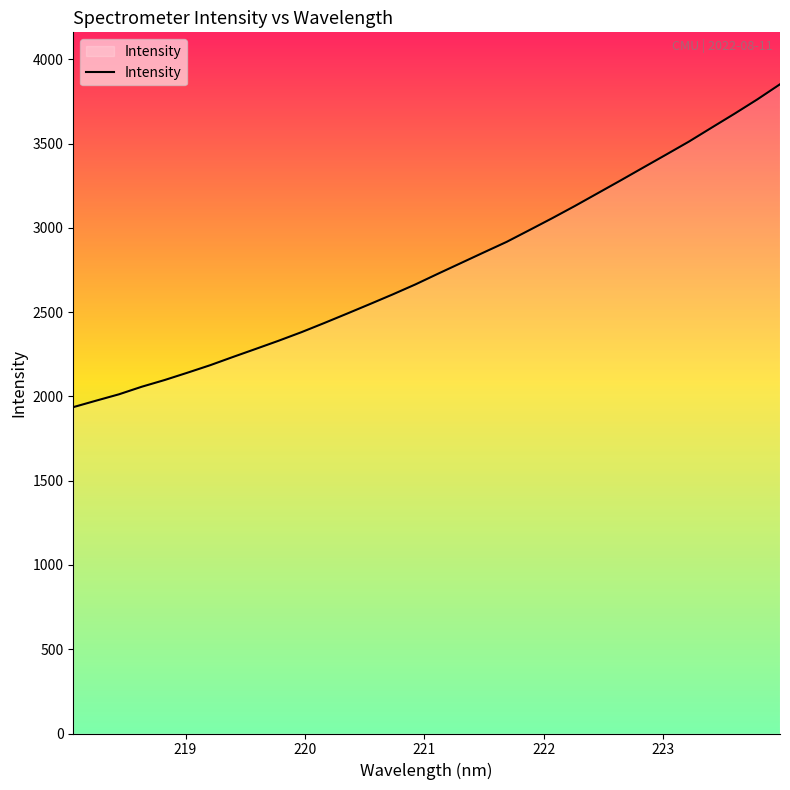

What is the maximum value shown in the chart?

3852.4